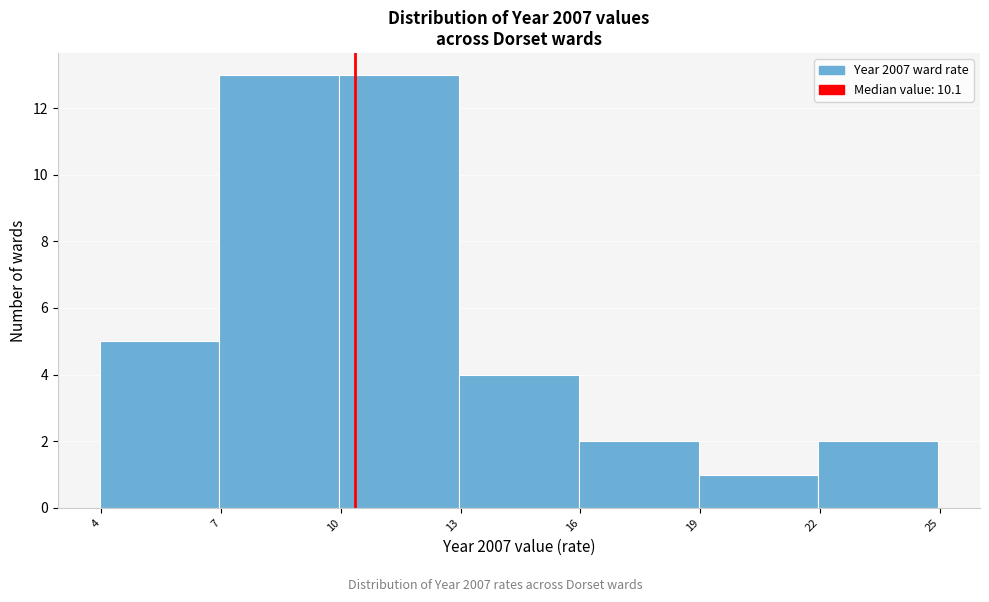

Reading right to left, list all the values displayed in this chart.

22=2	19=1	16=2	13=4	10=13	7=13	4=5